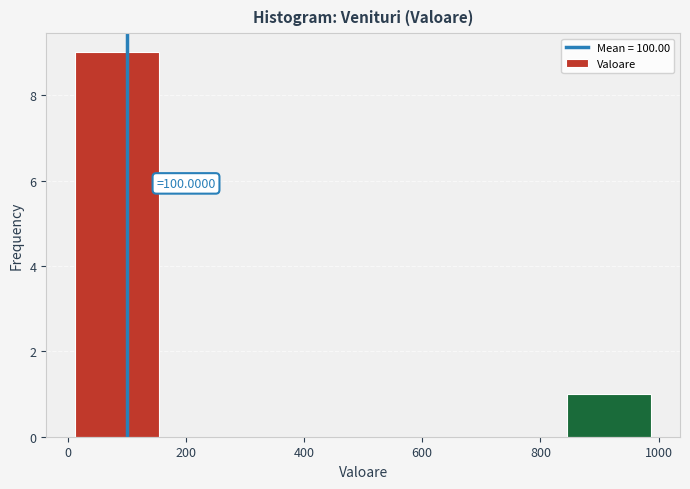

Over which range of the x-axis is the bar tallest?

0 to 160